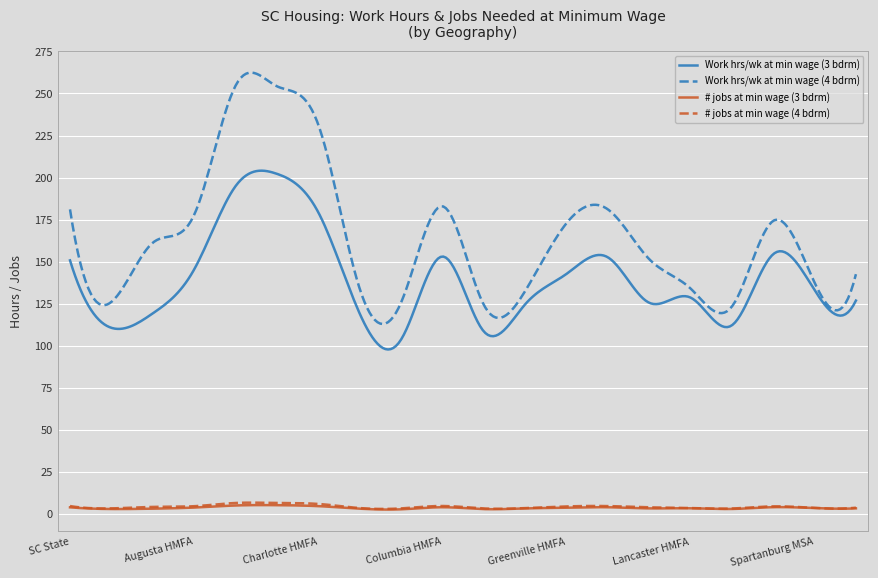

Which series has the largest total across all categories?

Work hrs/wk at min wage (4 bdrm)